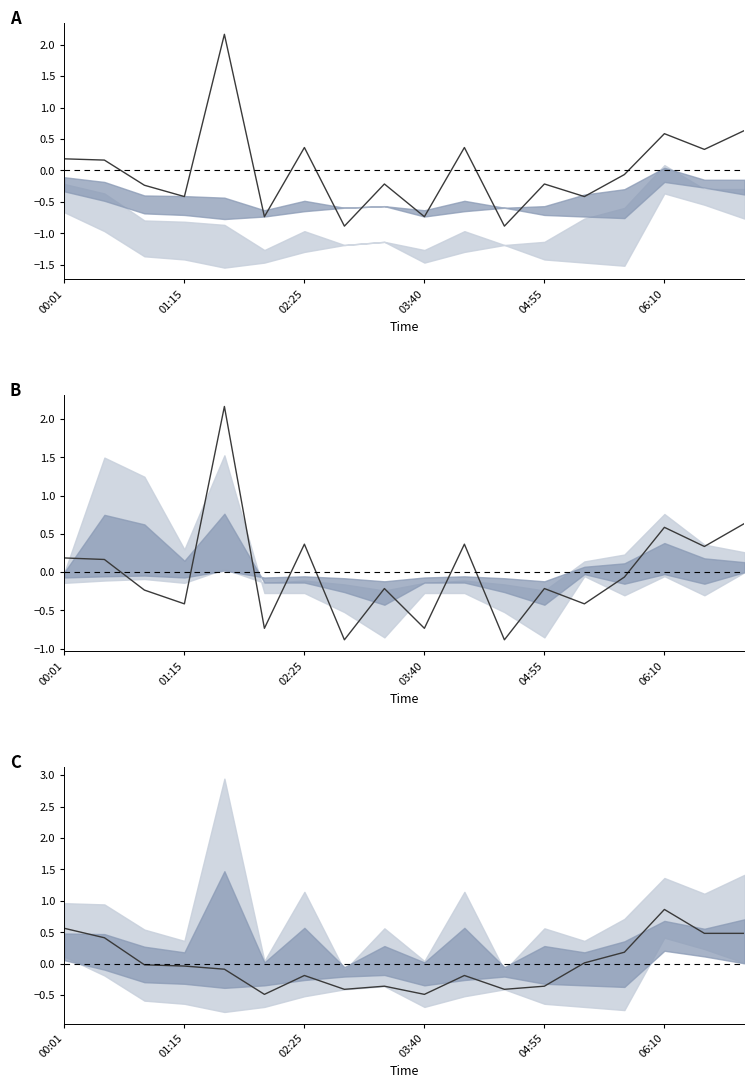

How many interior local peaks (higher than both neighbors) does the data have?

4